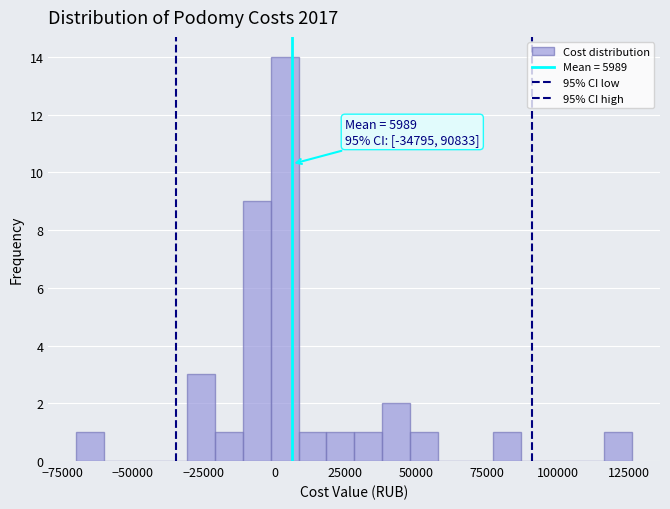

Read against the x-axis, roughly where is the centre of the tallest bar?

5000